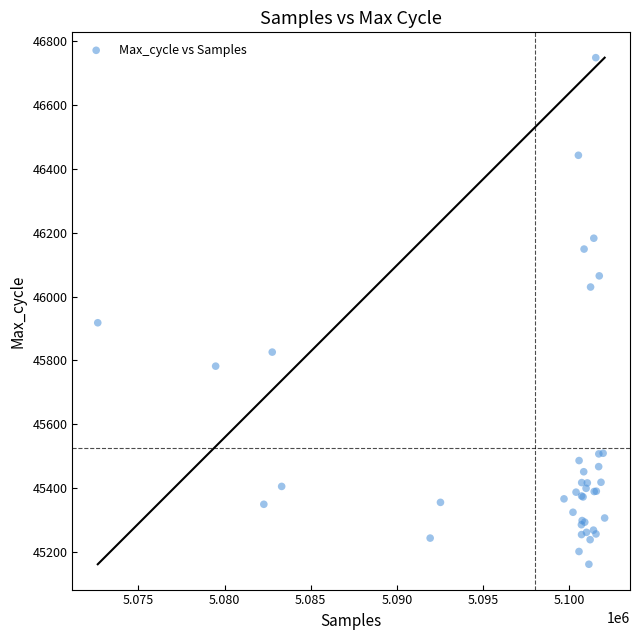

What Y value in the scatter plot is closest to 45955?

45918